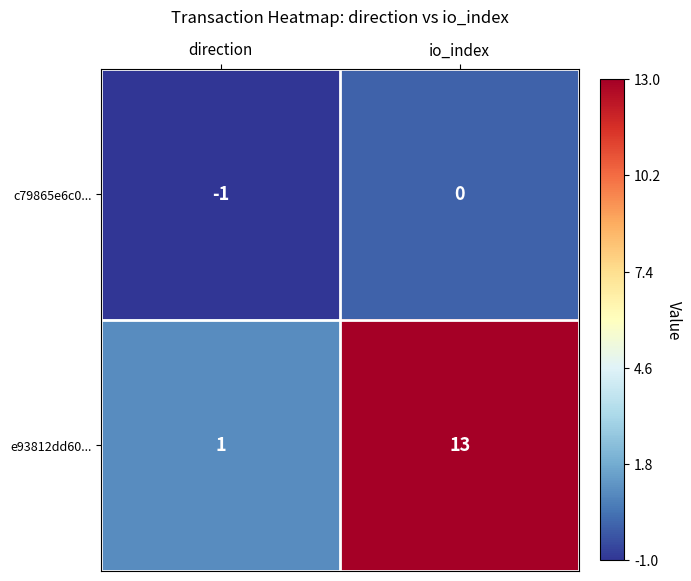

Which series changed the most between direction and io_index?

e93812dd60...